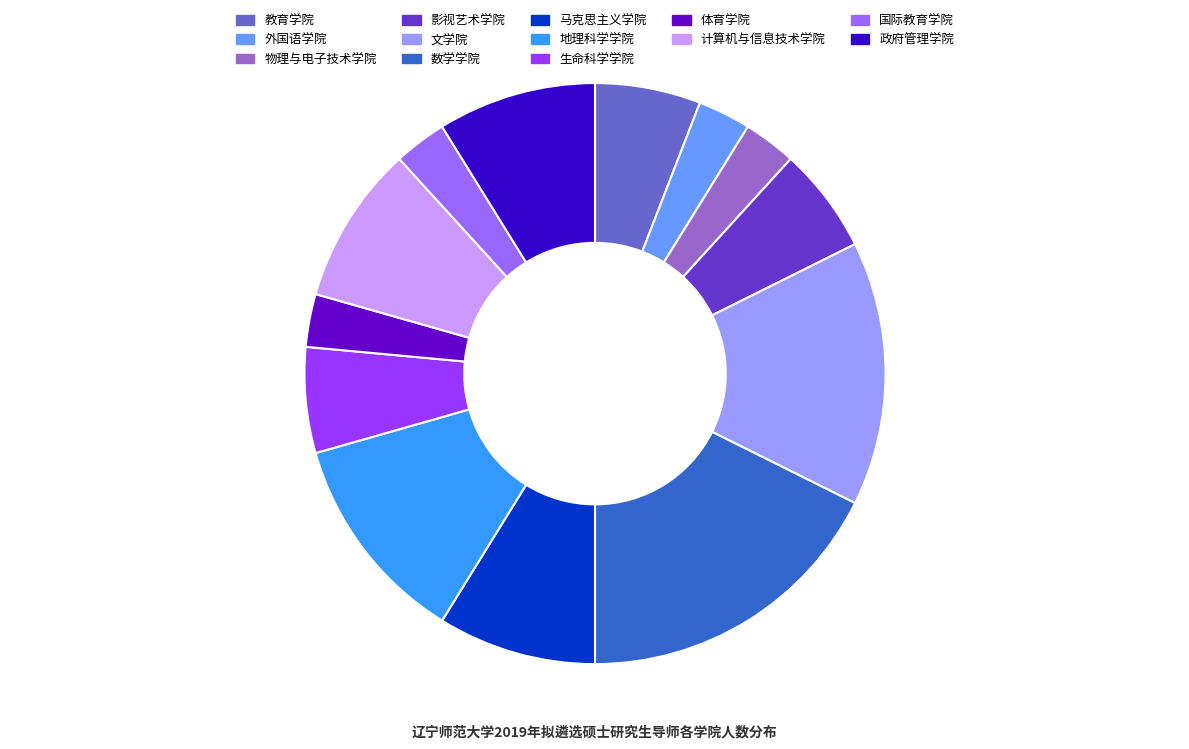

Is the sum of 影视艺术学院 and 国际教育学院 greater than half?

No